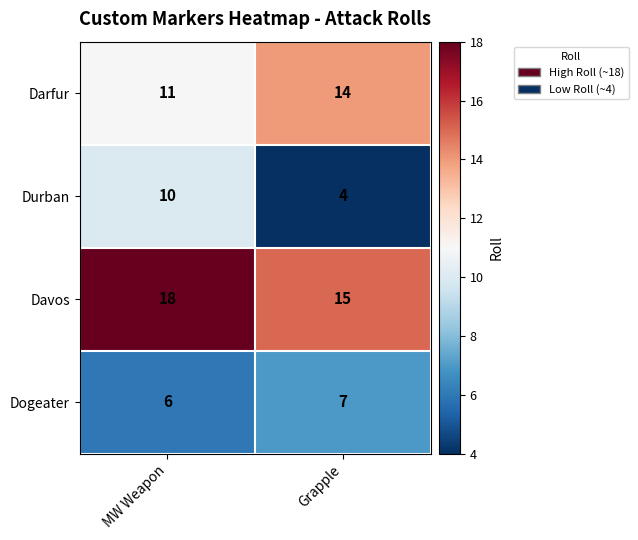

Where is Darfur nearest to the value 12?

MW Weapon